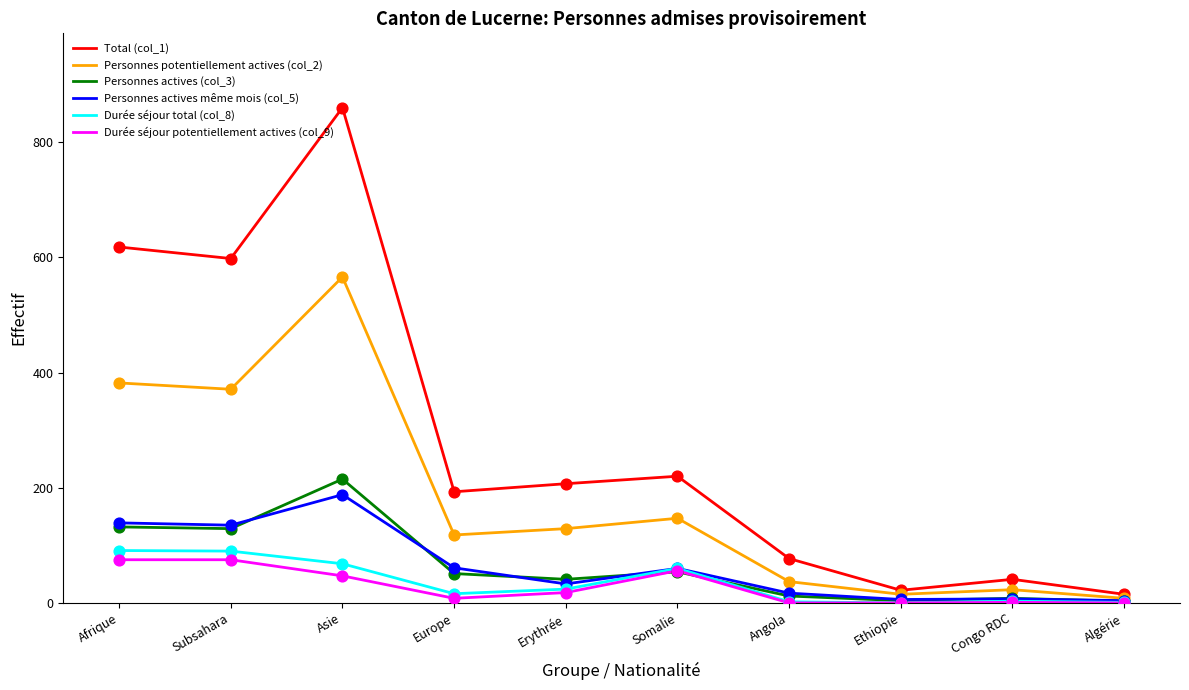

Is the value of Personnes potentiellement actives (col_2) at Algérie greater than the value of Durée séjour total (col_8) at Erythrée?

No